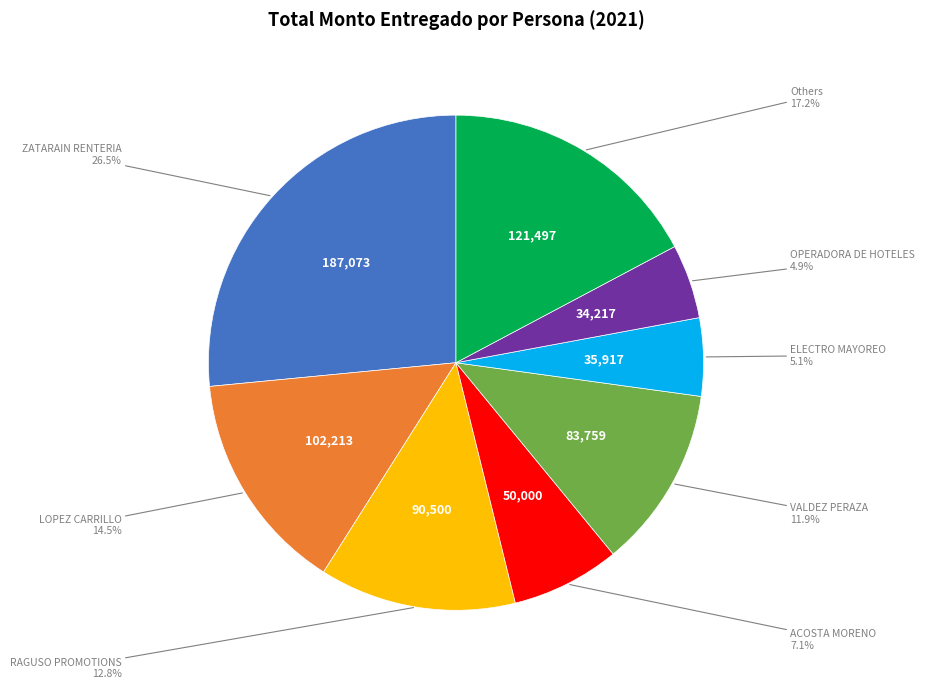

Is there any slice that represents more than half of the pie?

No